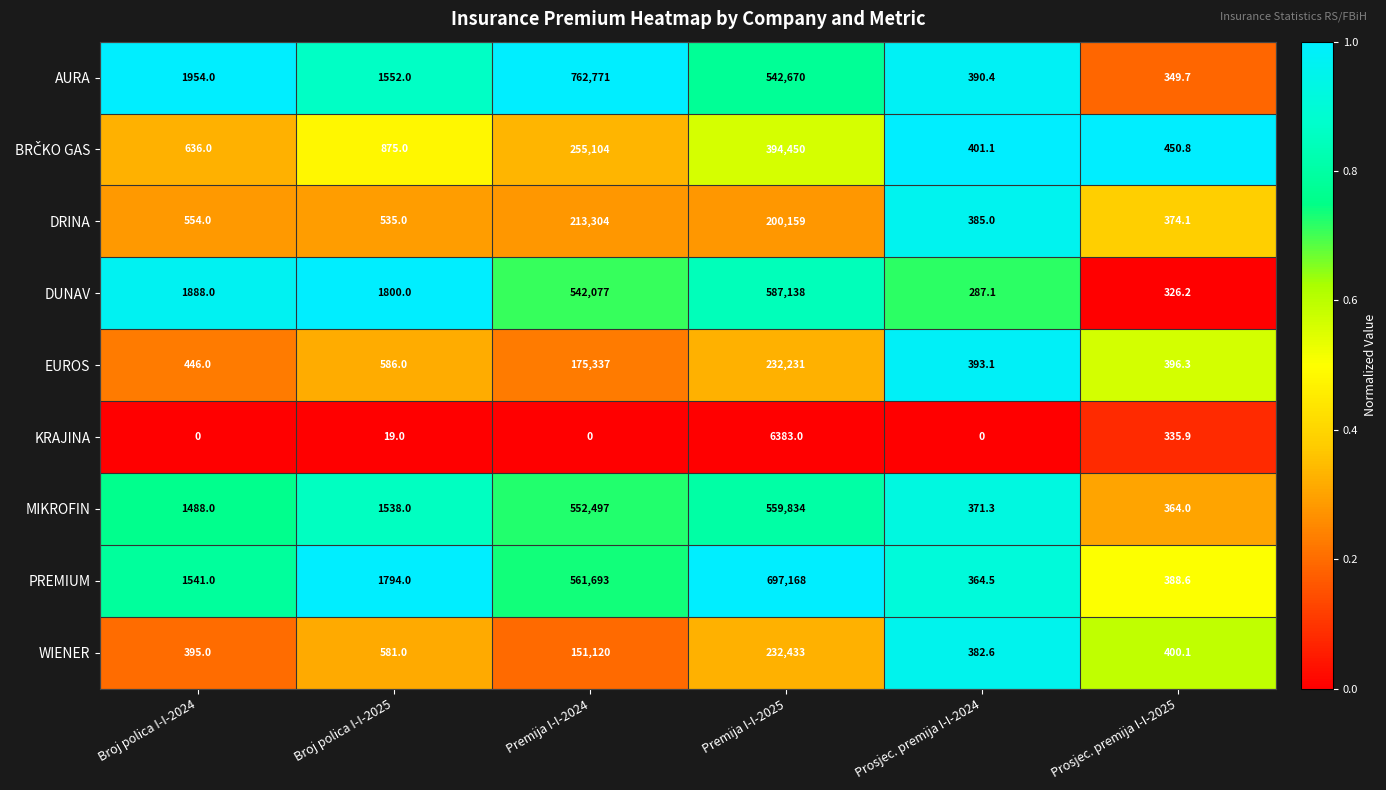

At which label is EUROS closest to 116312?

Premija I-I-2024